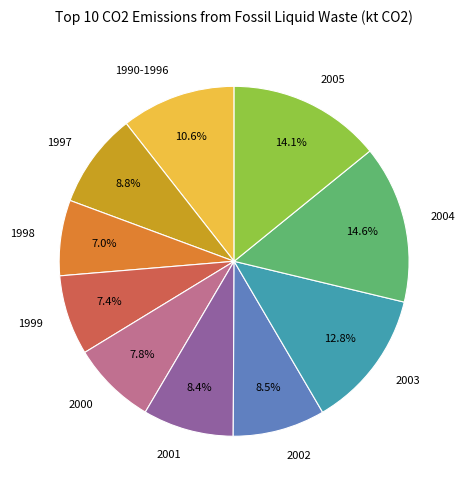

Combined, what portion of the pie is 1998 and 2004?

21.6%